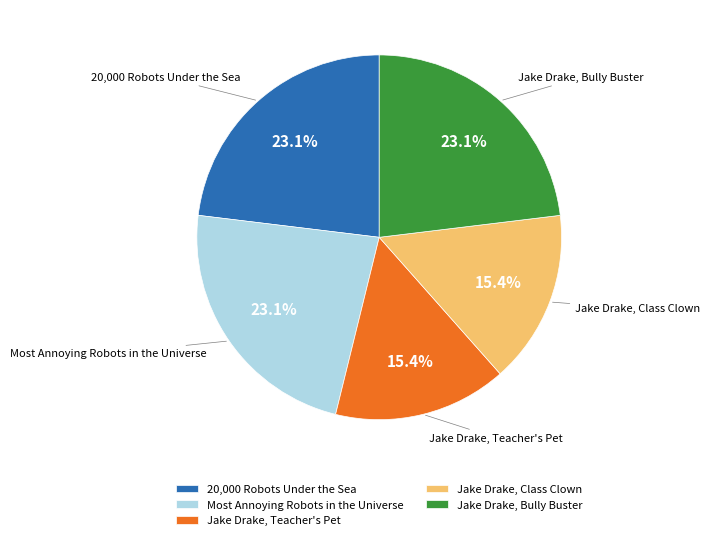

Does Jake Drake, Class Clown account for over 50% of the chart?

No